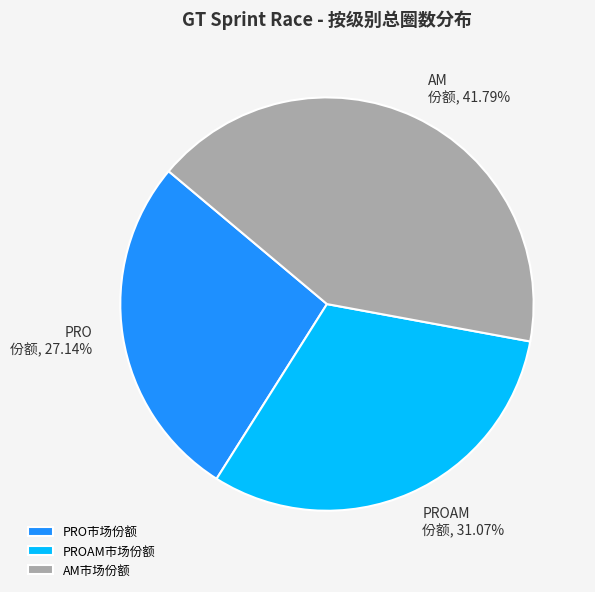

Do AM 份额, 41.79% and PROAM 份额, 31.07% together represent more than half of the pie?

Yes